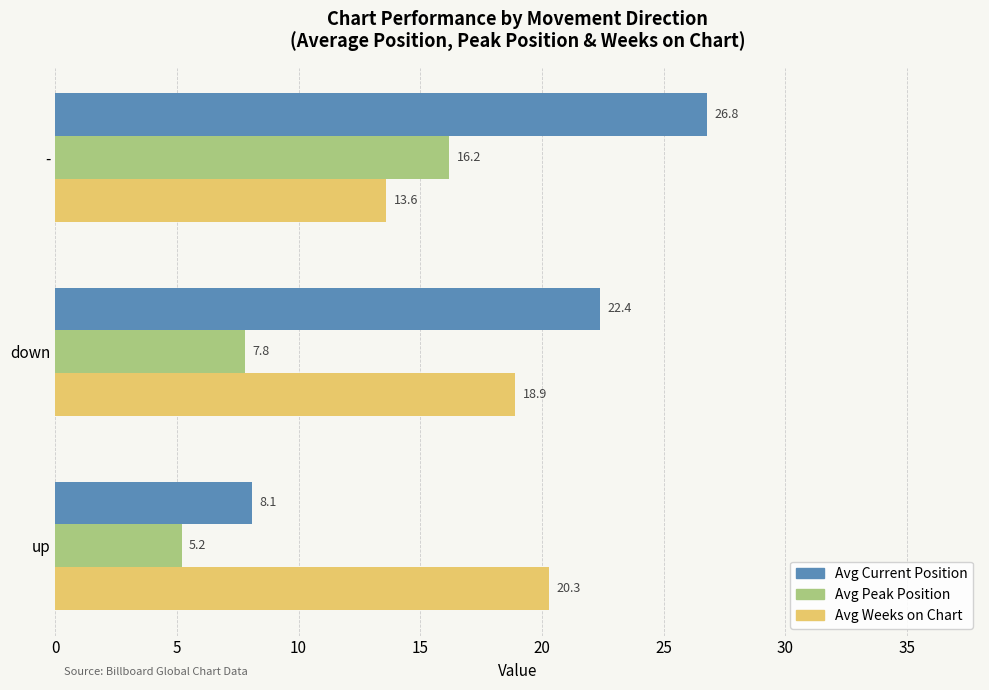

What is the maximum value shown in the chart?

26.8